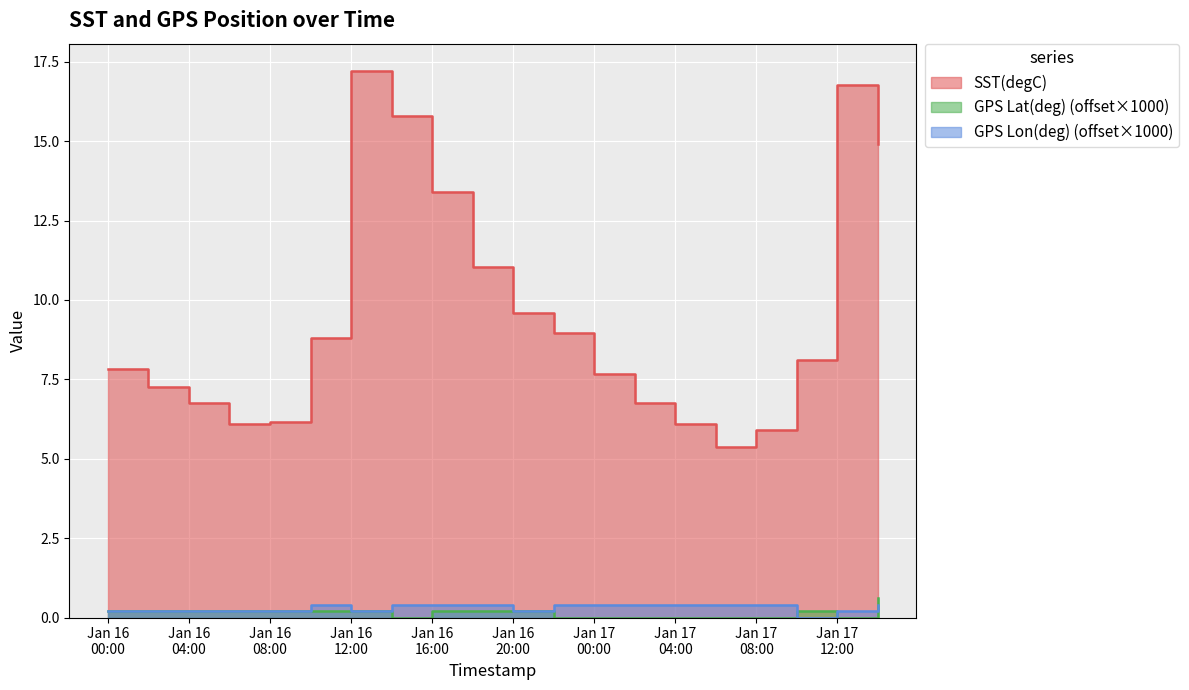

At which category does GPS Lon(deg) reach its first local peak?

2020-01-16 10:00:00